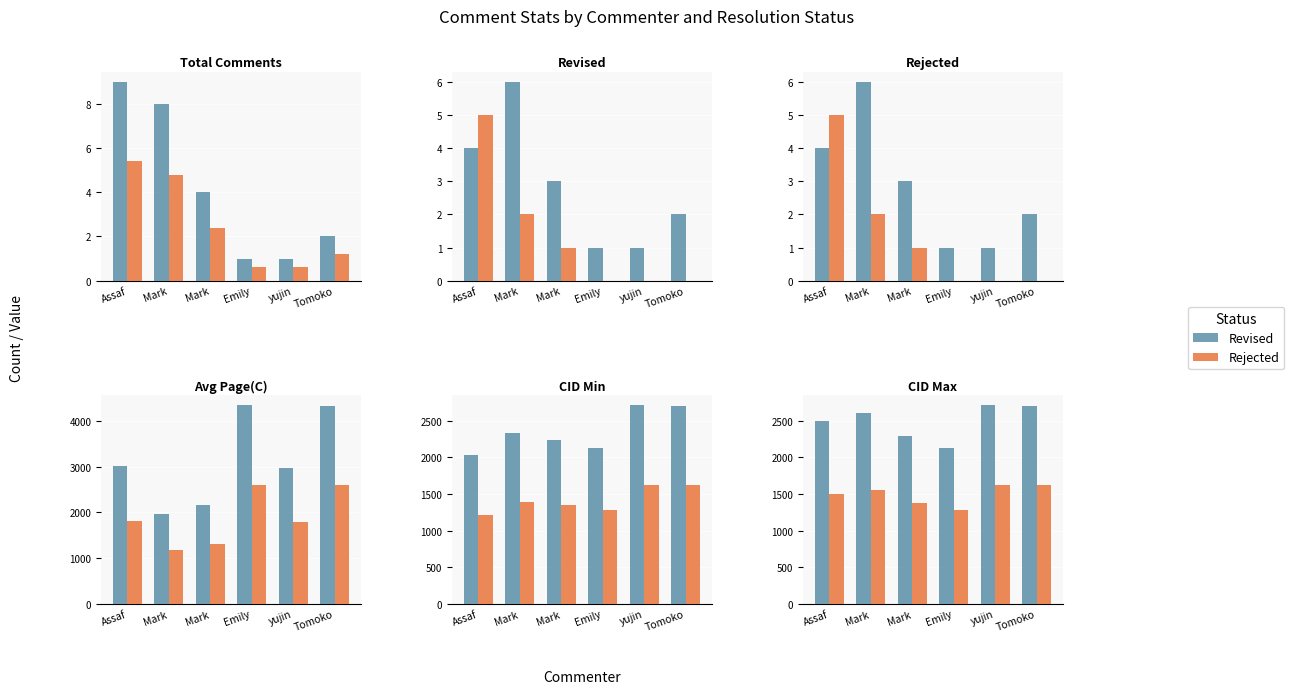

How many groups of bars are there?

6